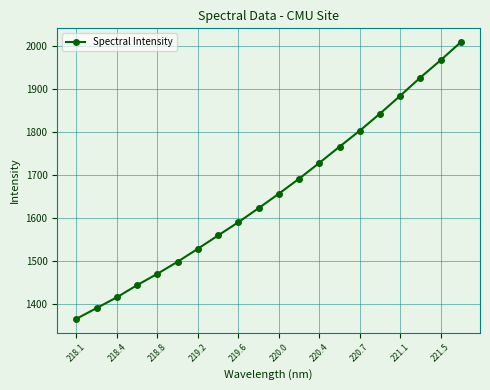

What is the difference between the maximum and second lowest values?

620.2